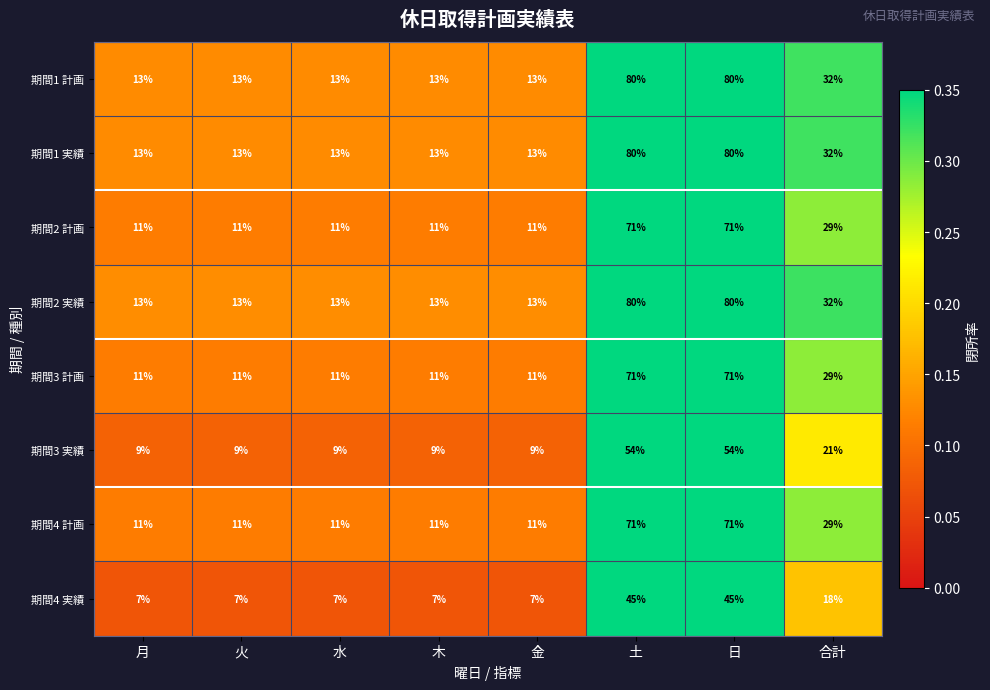

What is the difference between the highest and lowest values at 日?

35